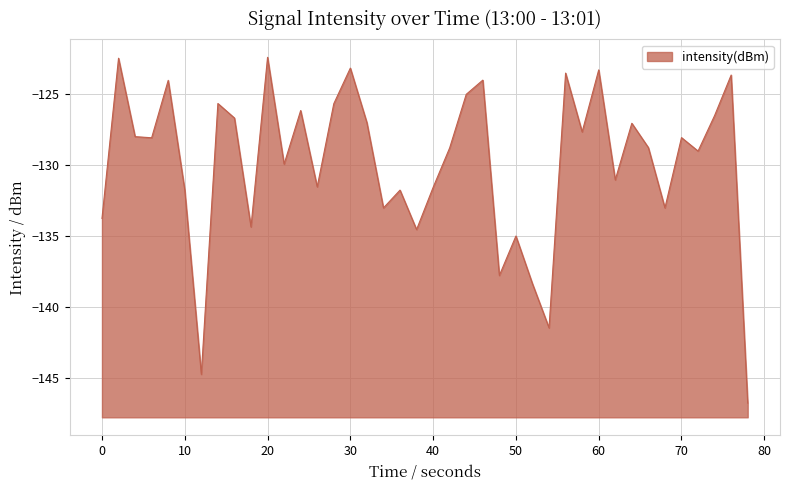

How many lines are shown in the chart?

1